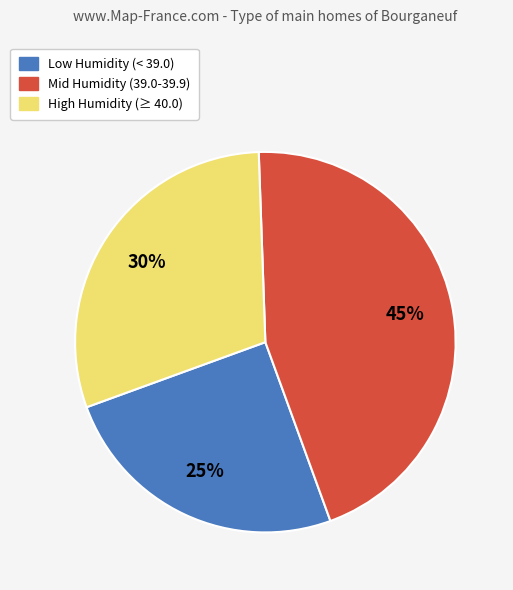

To the nearest percent, what is the average slice percentage?

33%